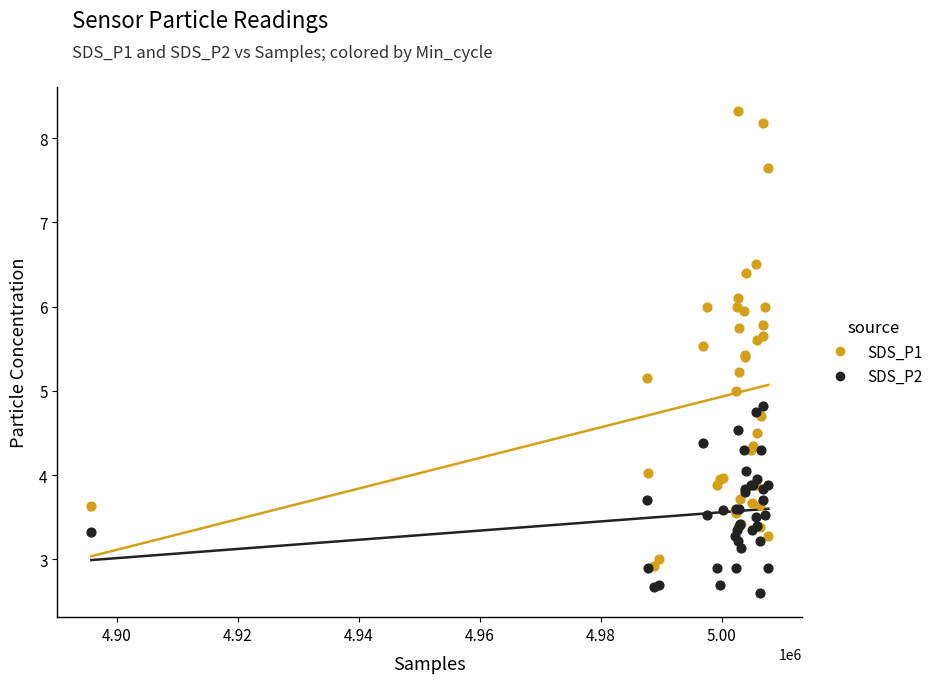

Which series has the widest spread of Y values?

SDS_P1